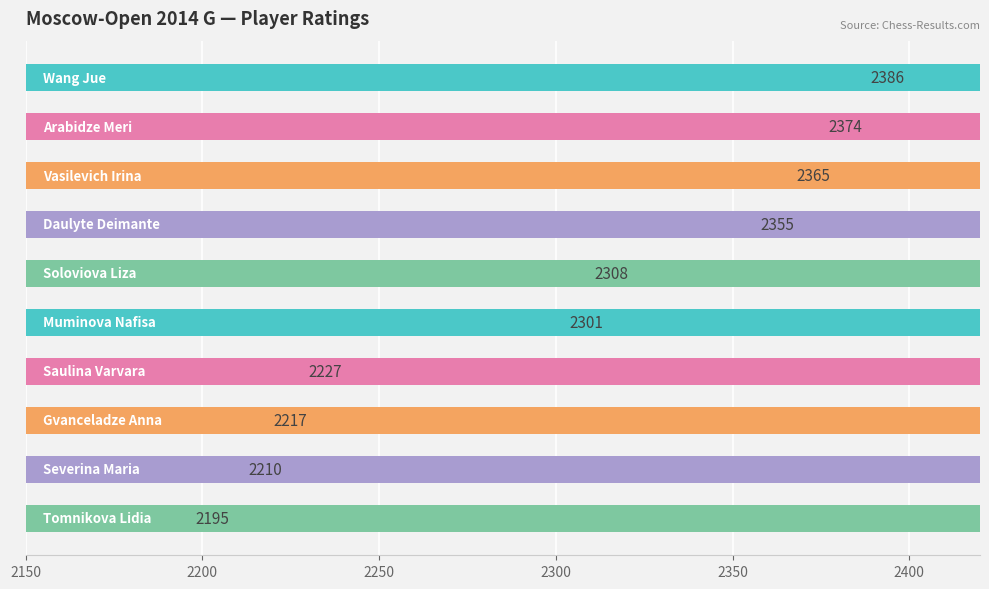

Reading left to right, what are all the values shown in this chart?

2386	2374	2365	2355	2308	2301	2227	2217	2210	2195